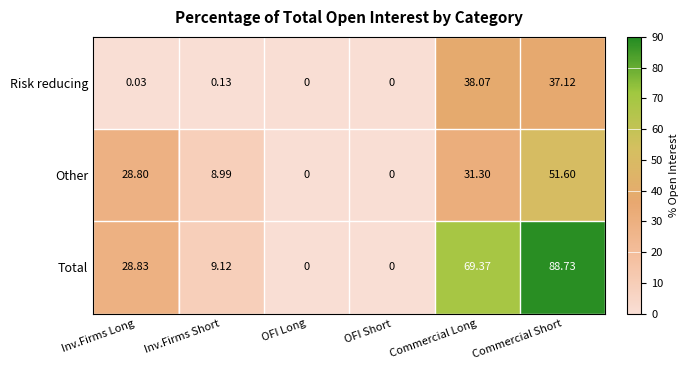

Which series has the largest total across all categories?

Total